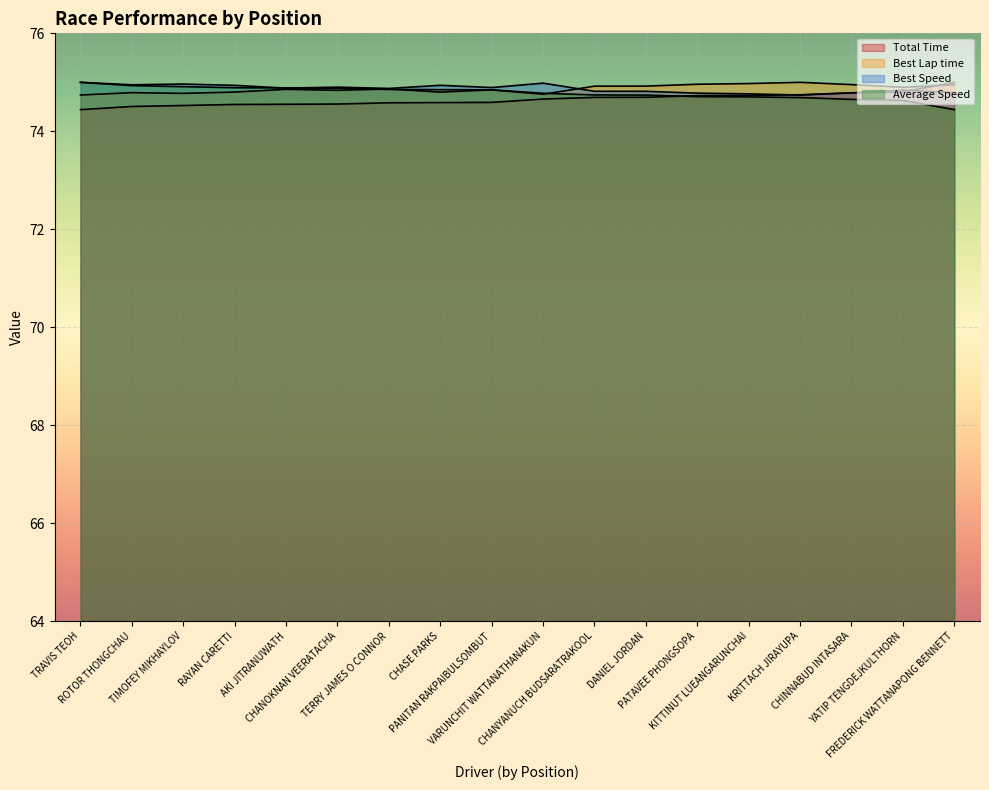

What is the average value of the Total Time series?

74.7